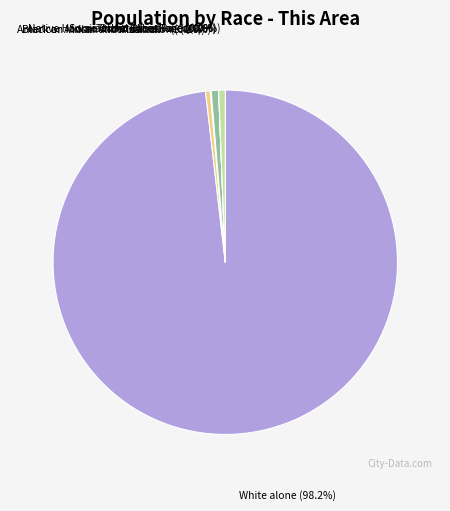

How many slices are in this pie chart?

7